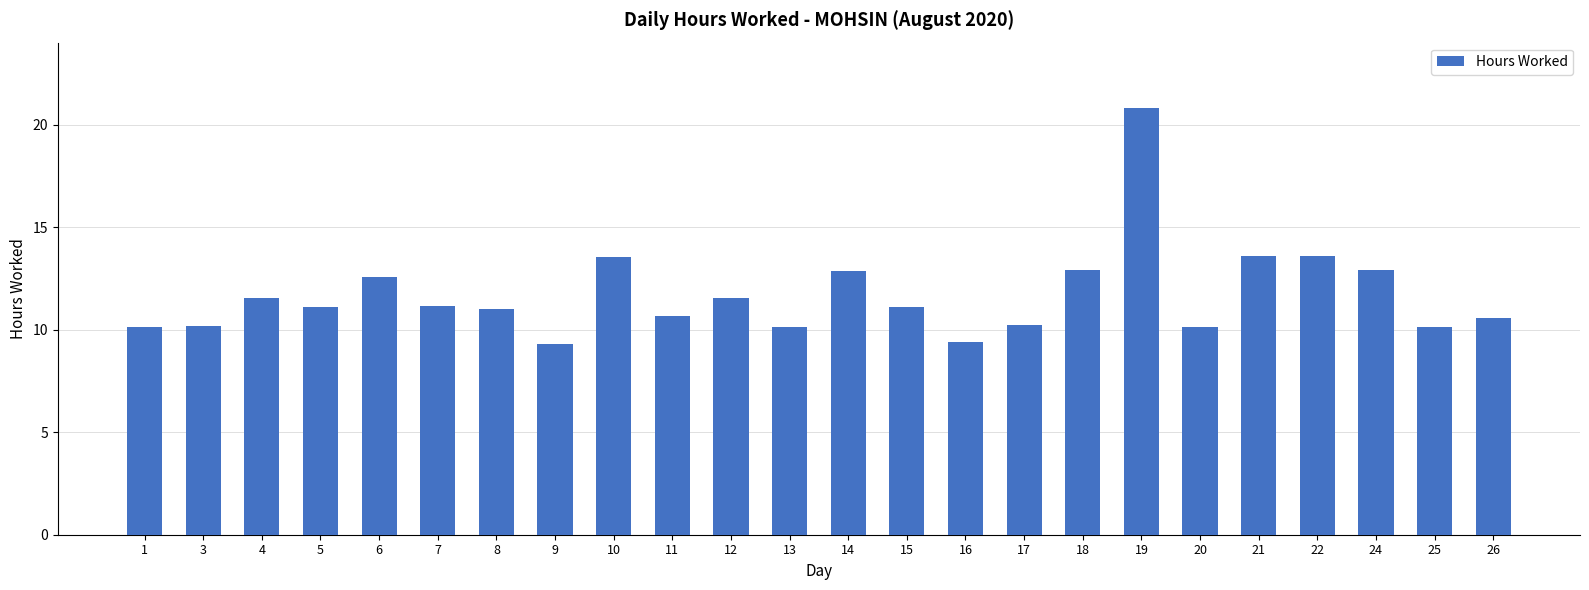

Approximately how many times larger is the value at 25 compared to 15?

0.9